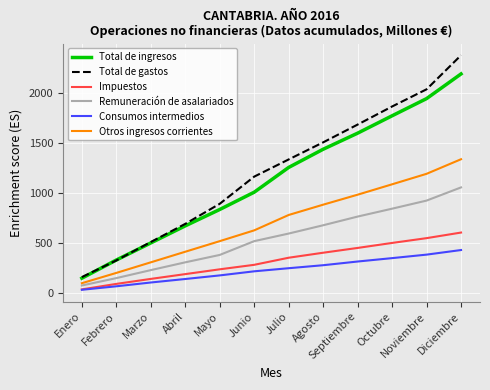

The Otros ingresos corrientes series shows 203 at Febrero. True or false?

True